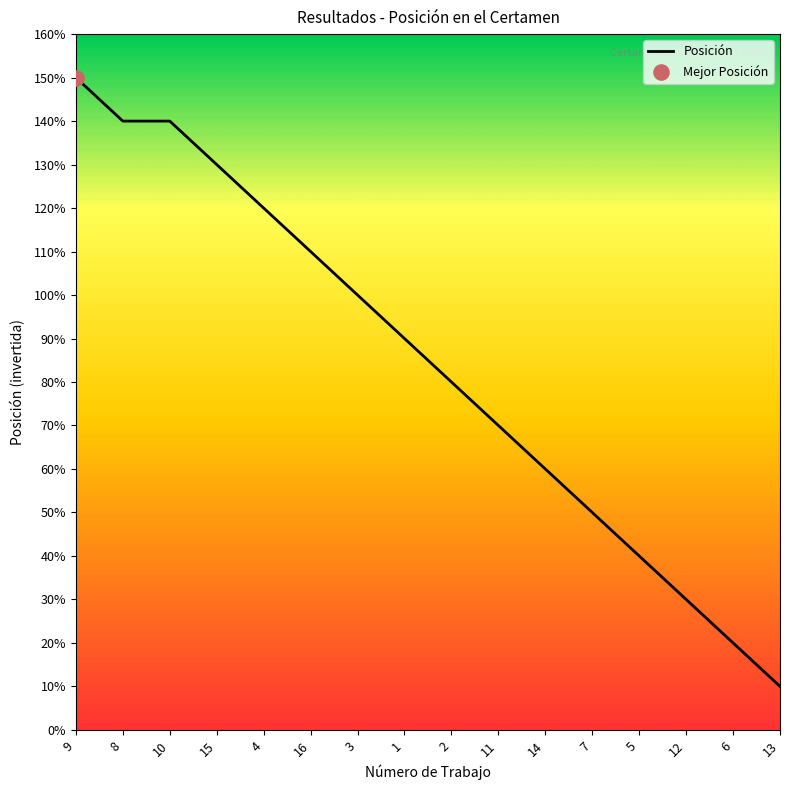

Between 7 and 2, which is larger?

2